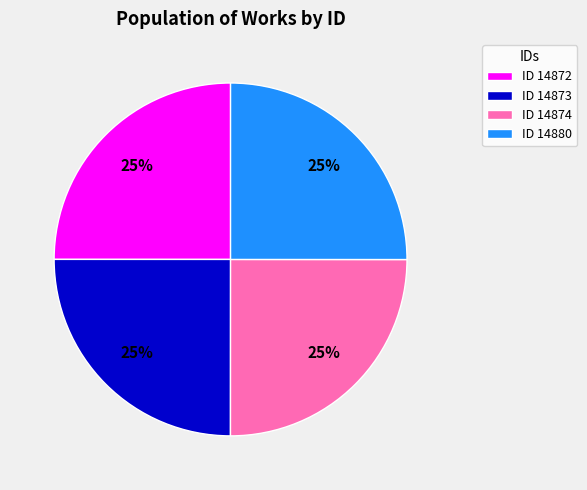

Is there any slice that represents more than half of the pie?

No